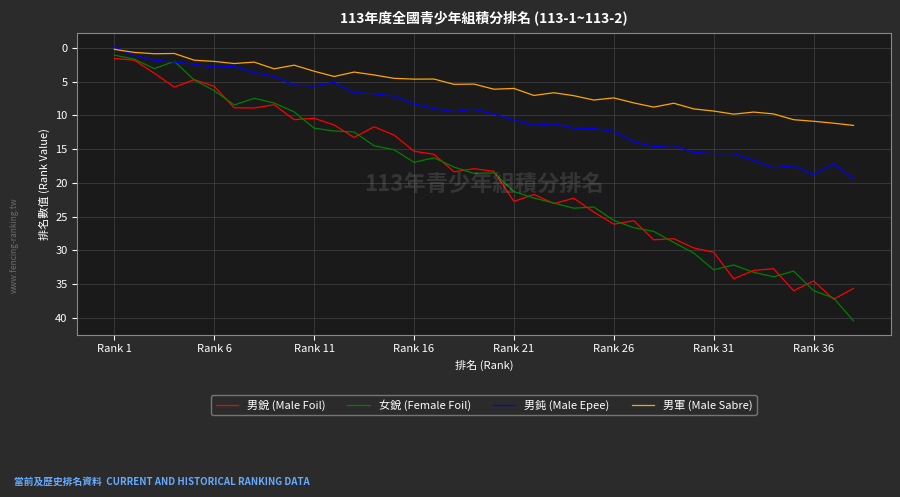

Count the number of categories in the chart.

38